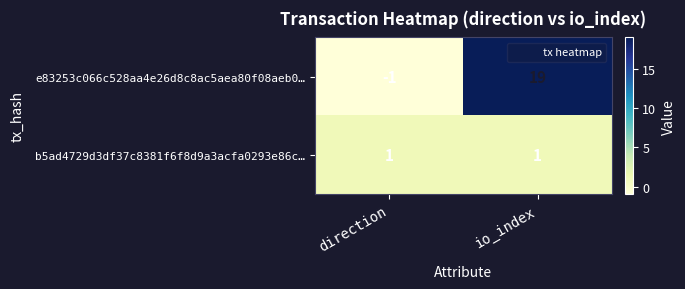

At how many categories does at least one series exceed 4?

1